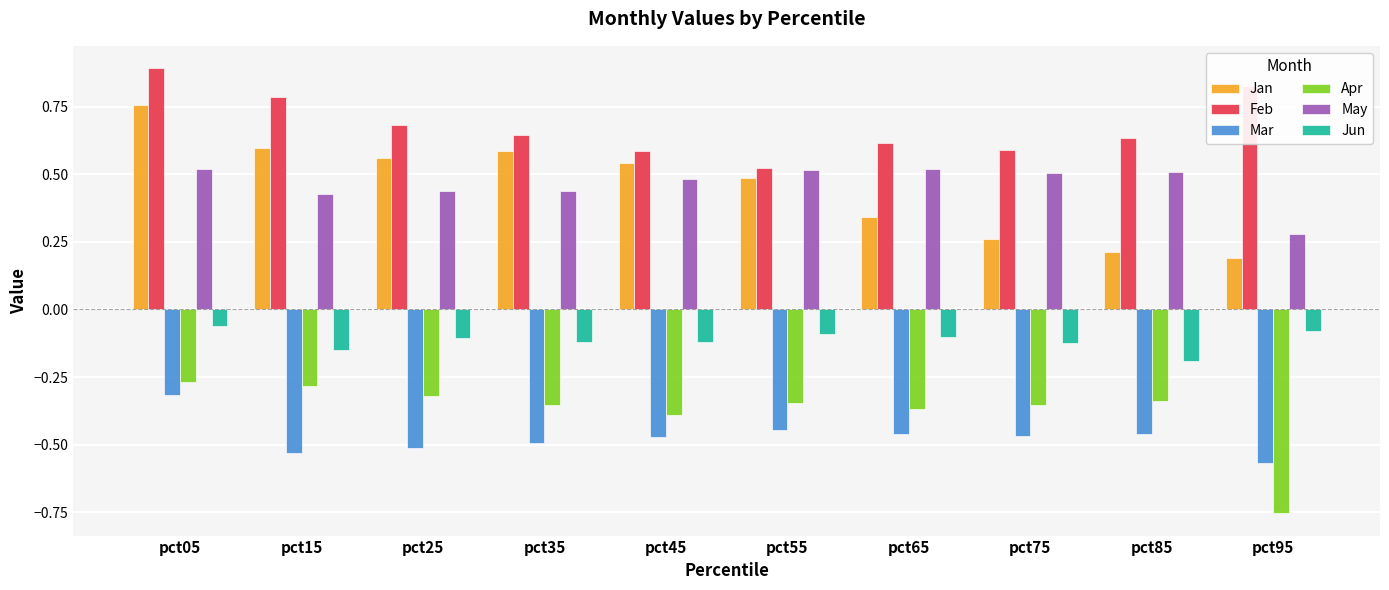

At how many categories does at least one series exceed 0?

10